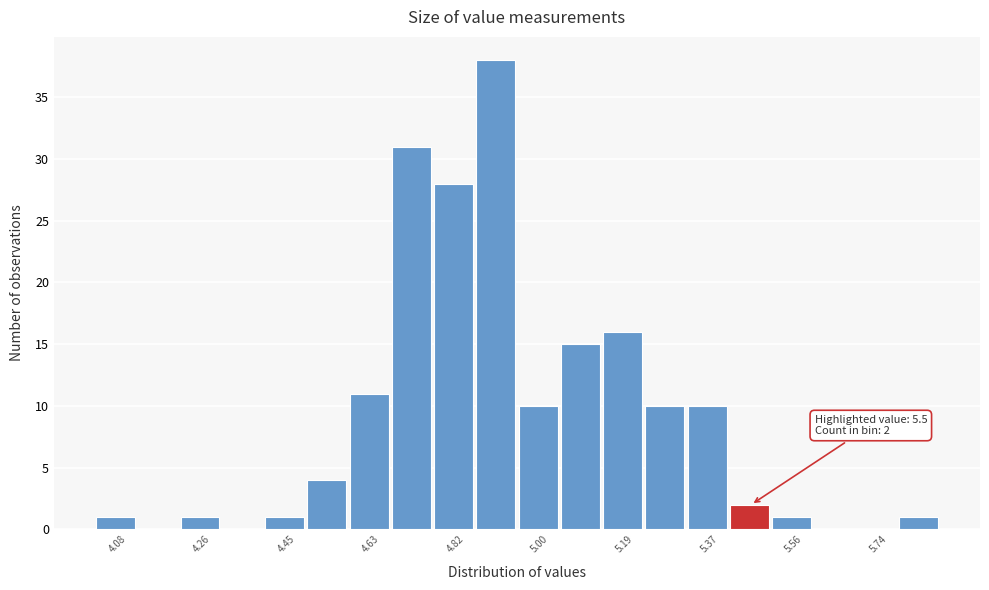

Over which range of the x-axis is the bar tallest?

4.86 to 4.96